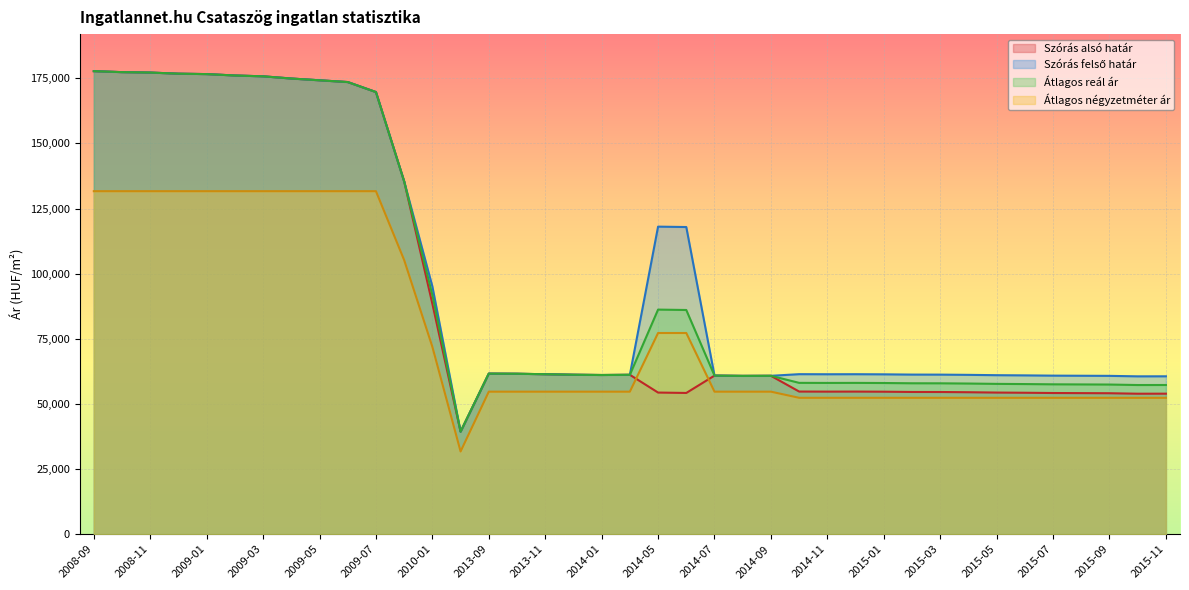

How many data points does each series have?

39